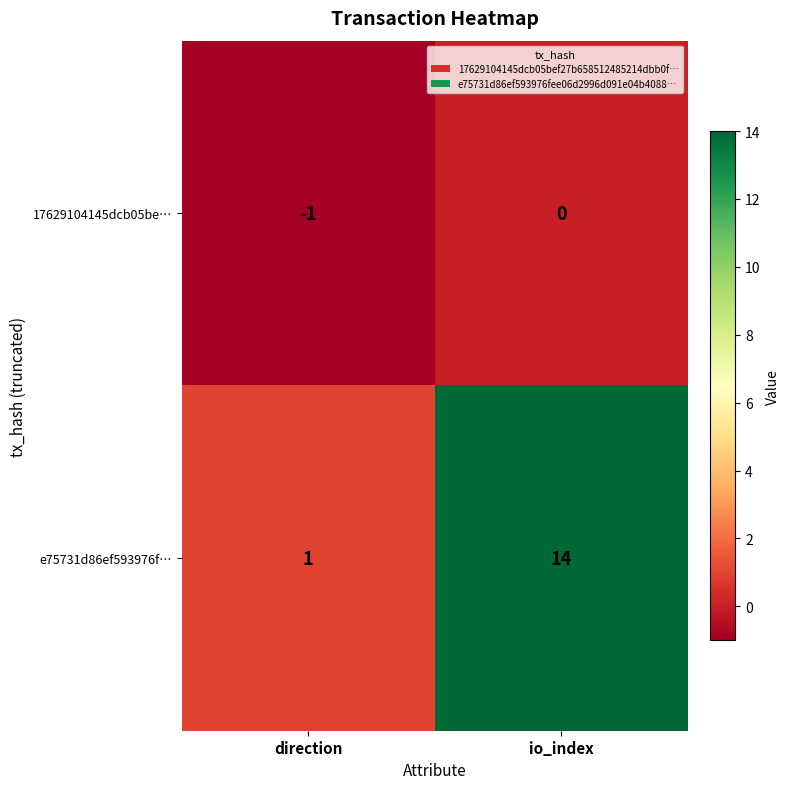

At which label is 17629104145dcb05be… closest to 0?

io_index